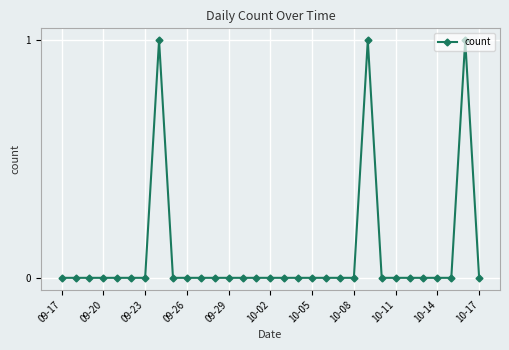

True or false: the data has more than 2 interior local peaks.

True